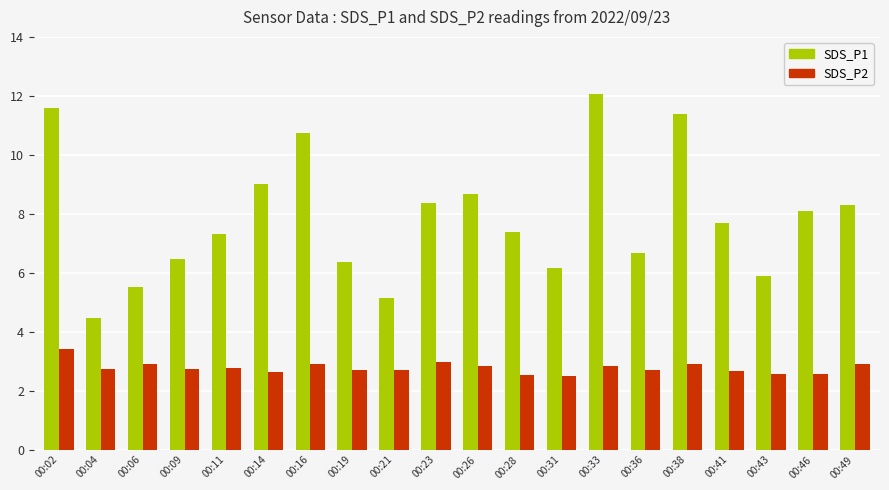

What is the sum of the SDS_P2 values at 00:38 and 00:49?

5.8